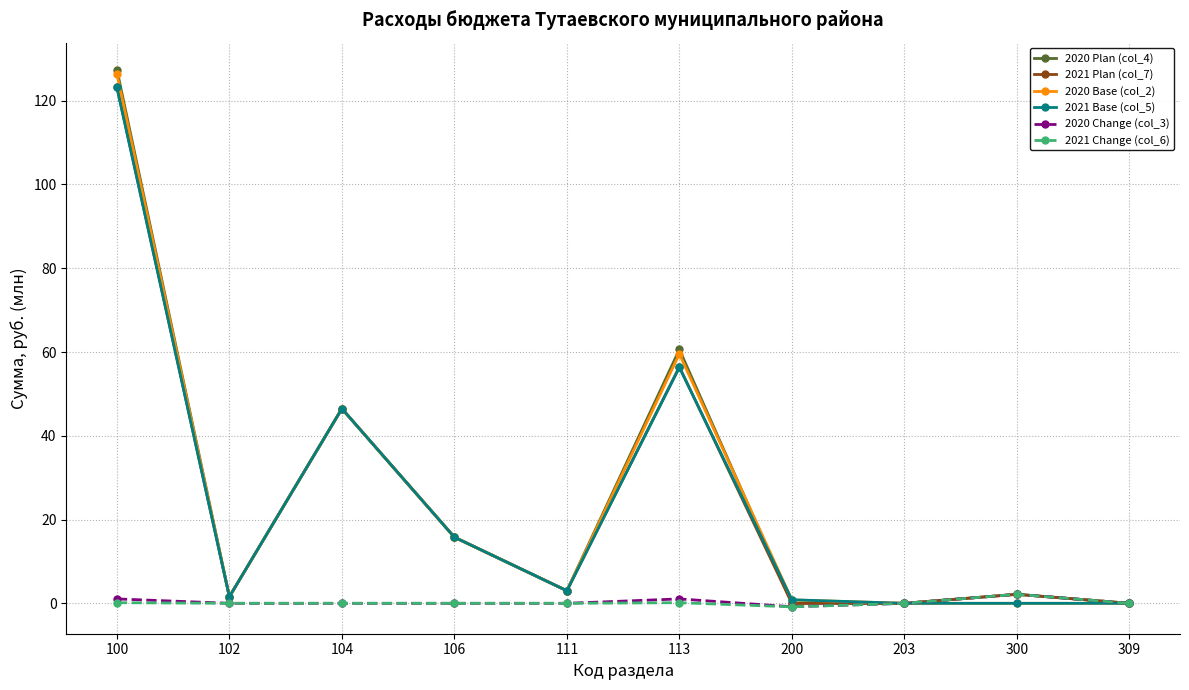

How many values in the 2020 Plan (col_4) series are below 3?

5